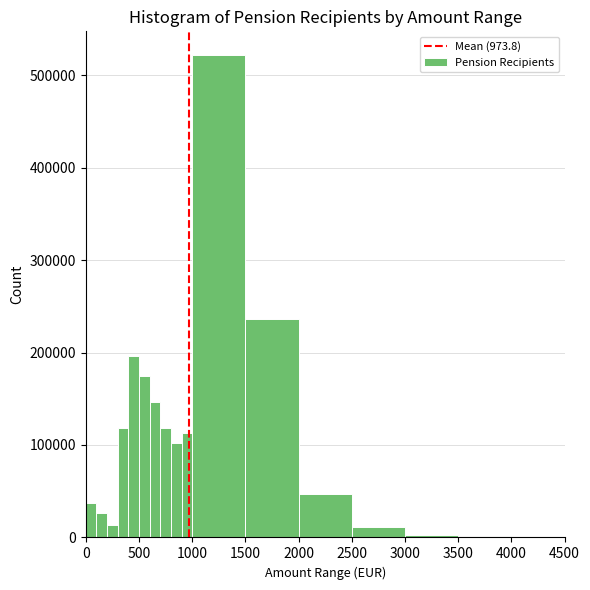

Around what value on the x-axis is the tallest bar? Give the approximate position of its centre, as read against the axis.

1250